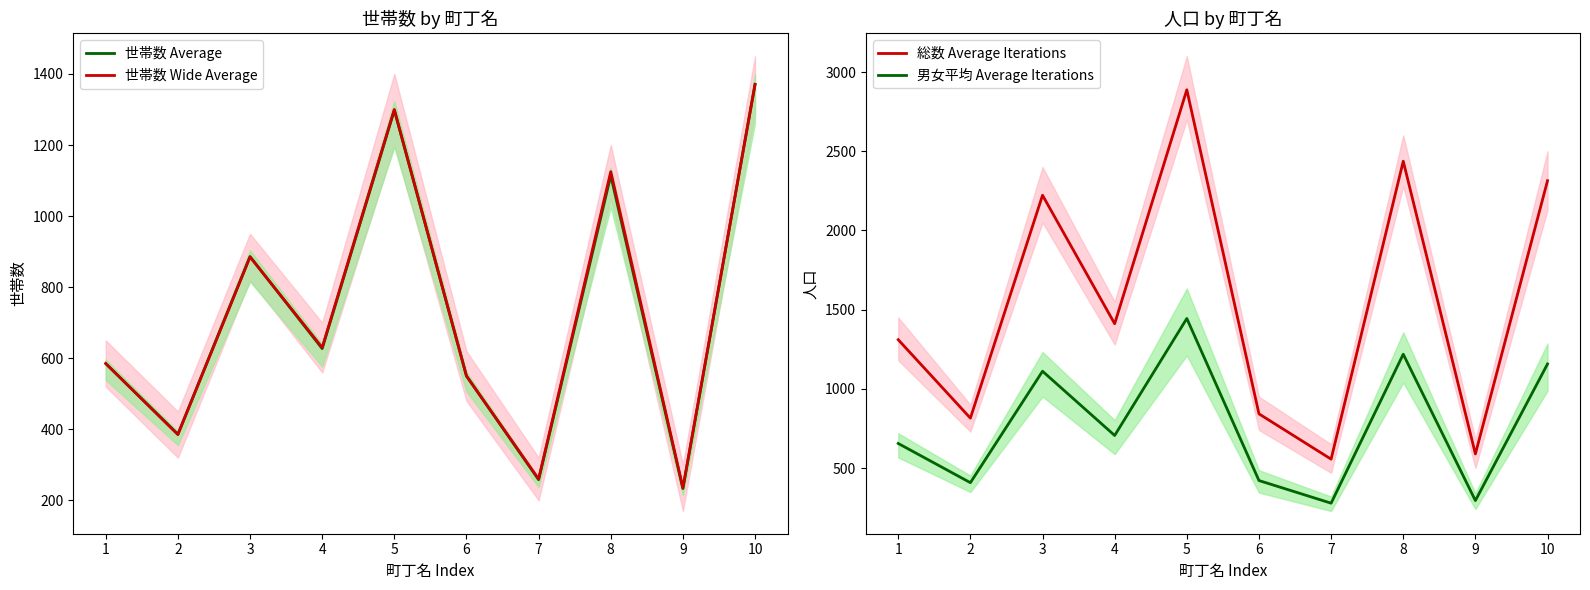

How many distinct data groups are displayed?

4